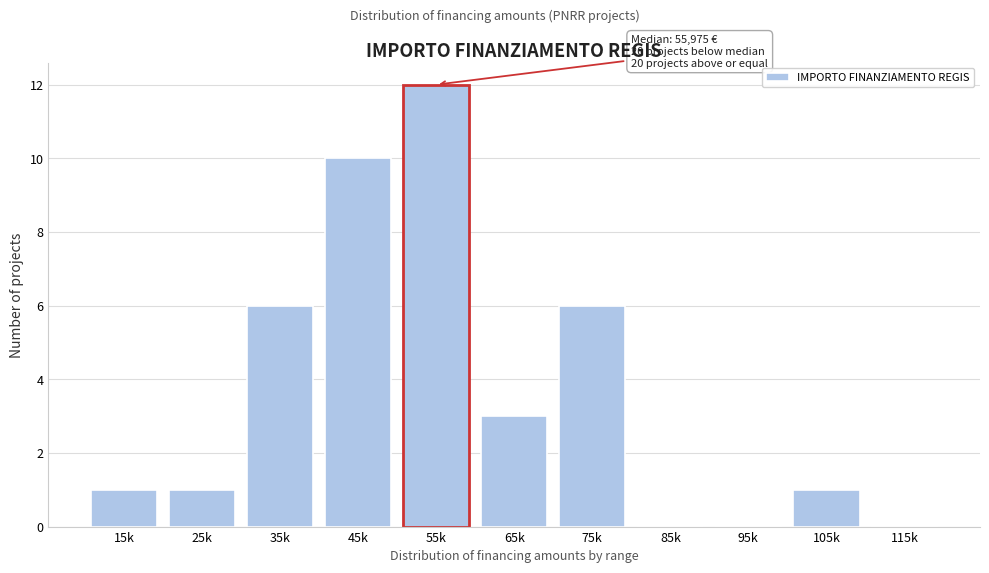

Reading left to right, transcribe all the data shown in this chart.

15k=1	25k=1	35k=6	45k=10	55k=12	65k=3	75k=6	85k=0	95k=0	105k=1	115k=0